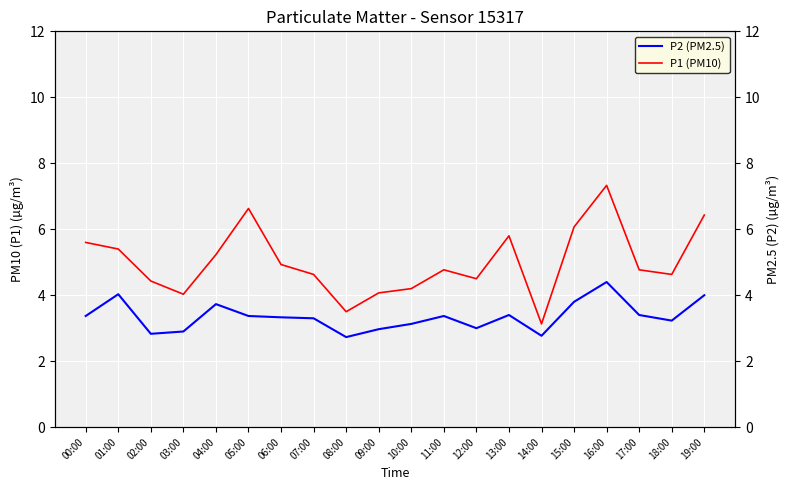

Which series changed the most between 04:00 and 15:00?

P1 (PM10)